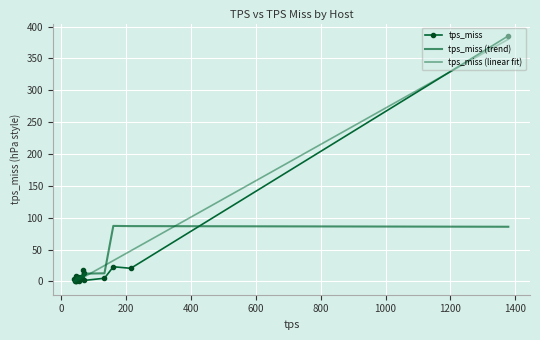

Reading left to right, extract all data points from this chart.

tps_miss: 4.1	0.0	0.1	0.7	4.5	9.1	4.6	5.5	7.1	4.9	0.8	7.7	3.6	18.0	13.4	1.5	5.0	23.0	20.5	385.3
tps_miss (trend): 0.8	1.0	1.9	2.9	3.8	4.9	6.2	6.2	4.6	5.2	4.8	7.0	8.7	8.8	8.3	12.2	12.7	87.1	86.8	85.8
tps_miss (linear fit): -1.6	-1.1	-0.5	-0.3	0.1	0.2	0.9	1.5	1.6	1.6	2.7	4.0	4.5	6.3	6.6	7.2	24.8	32.6	48.0	380.0